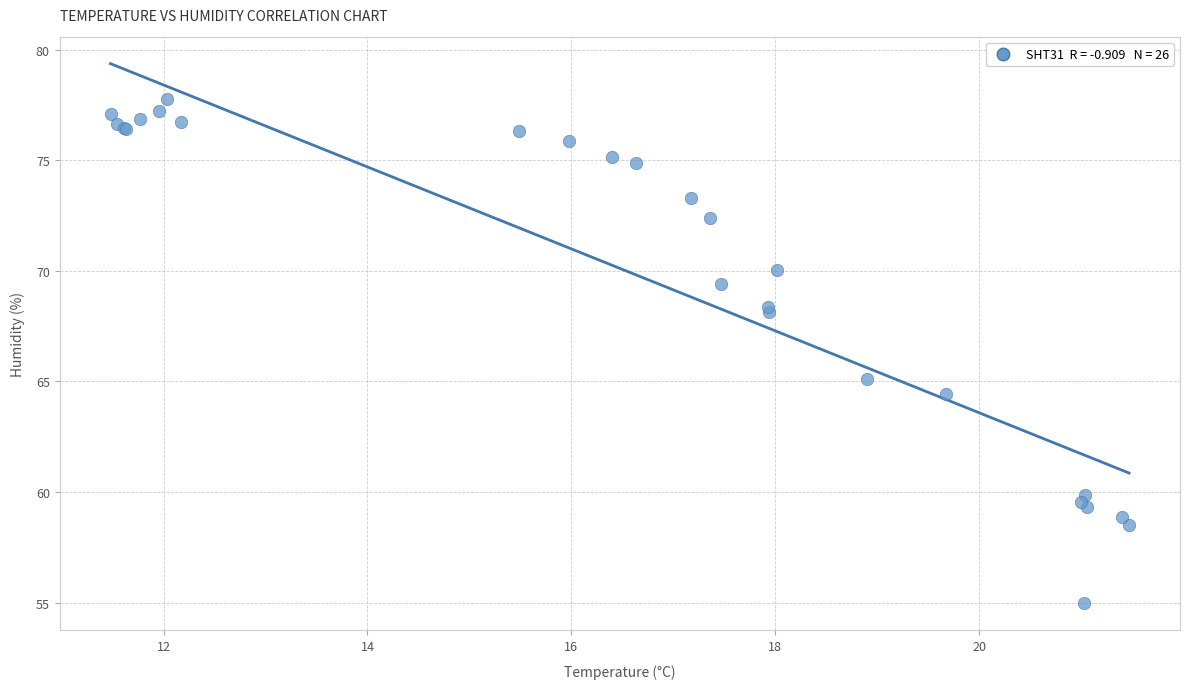

What Y value in the scatter plot is closest to 66?

65.1